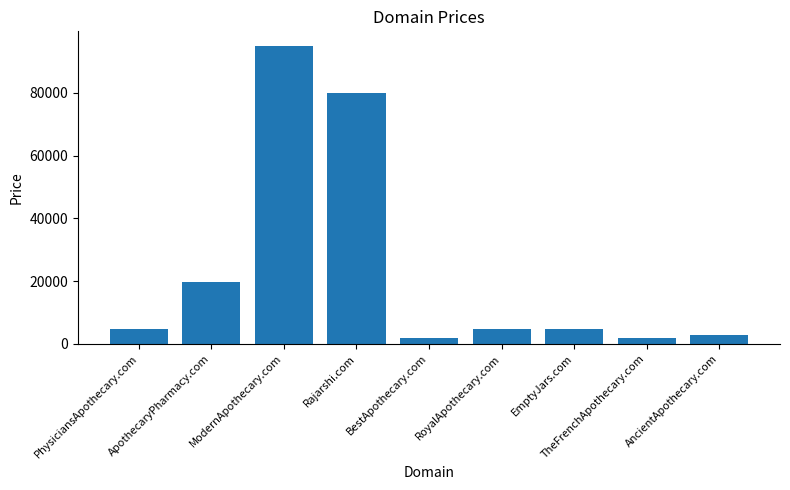

What is the value of the 3rd bar from the left?

94888